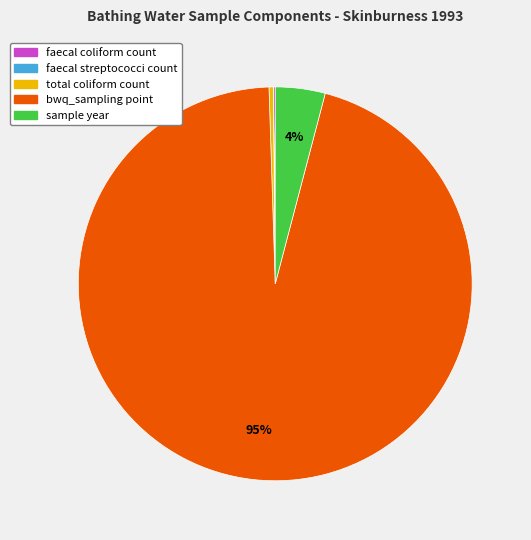

Which has a higher value, bwq_sampling point or total coliform count?

bwq_sampling point